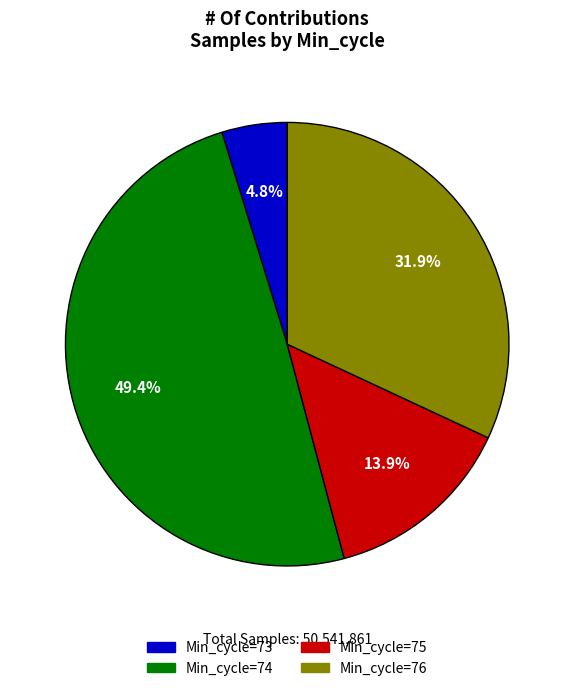

Approximately how many times larger is the value at Min_cycle=75 compared to Min_cycle=74?

0.3